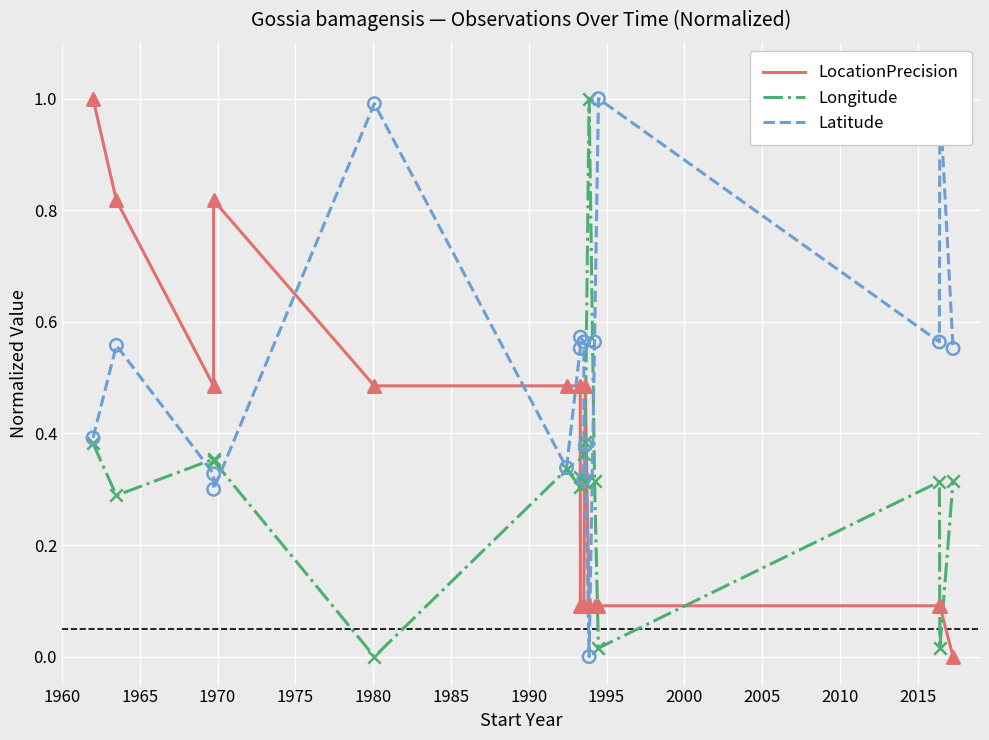

Which series reaches the maximum Y coordinate?

LocationPrecision